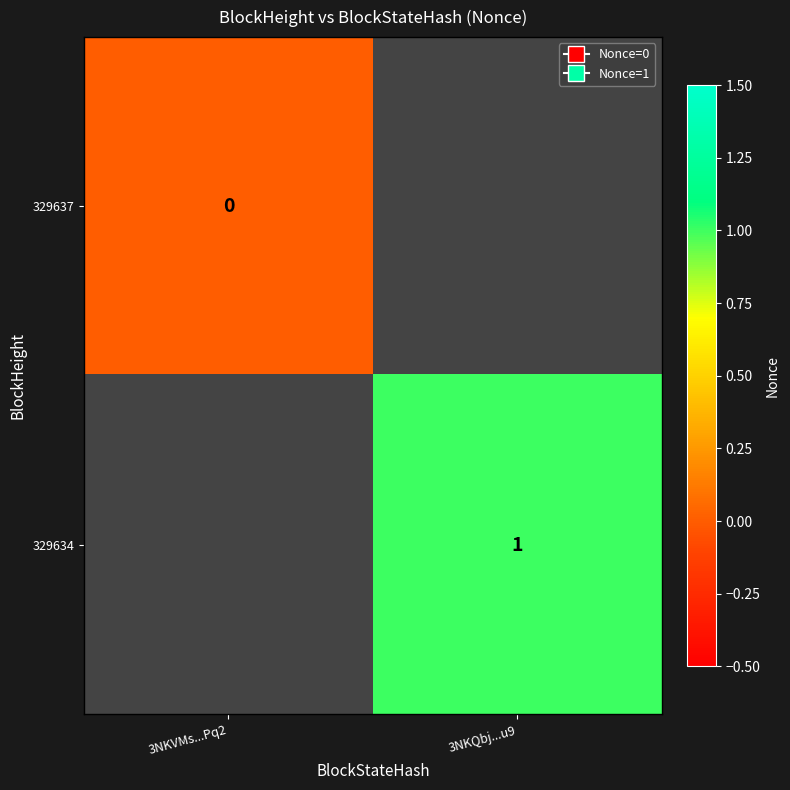

What is the maximum value shown in the chart?

1.0